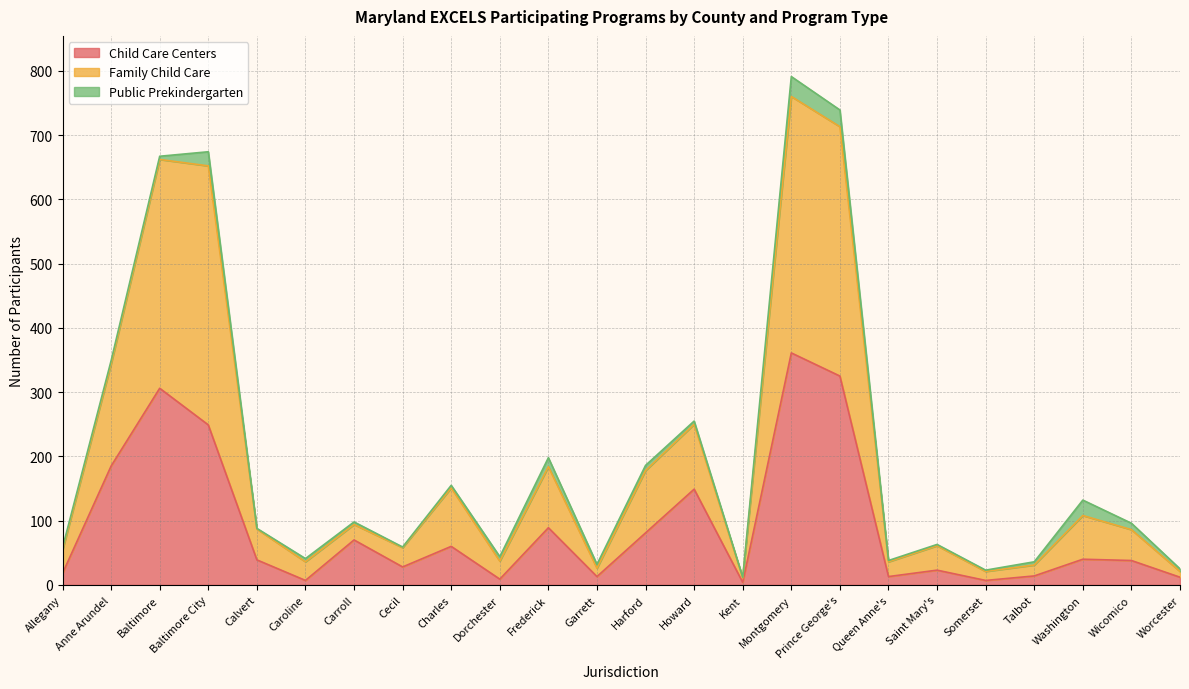

True or false: Child Care Centers has a value of 60 at Charles.

True